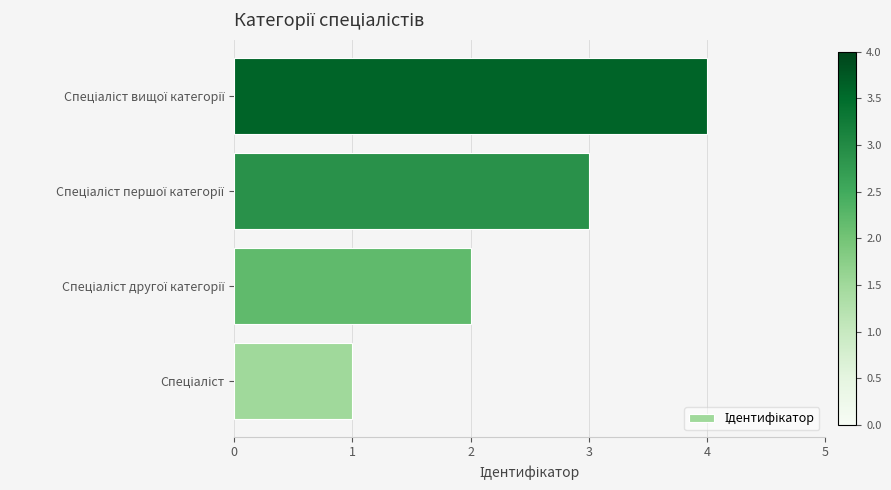

What is the greatest value displayed?

4